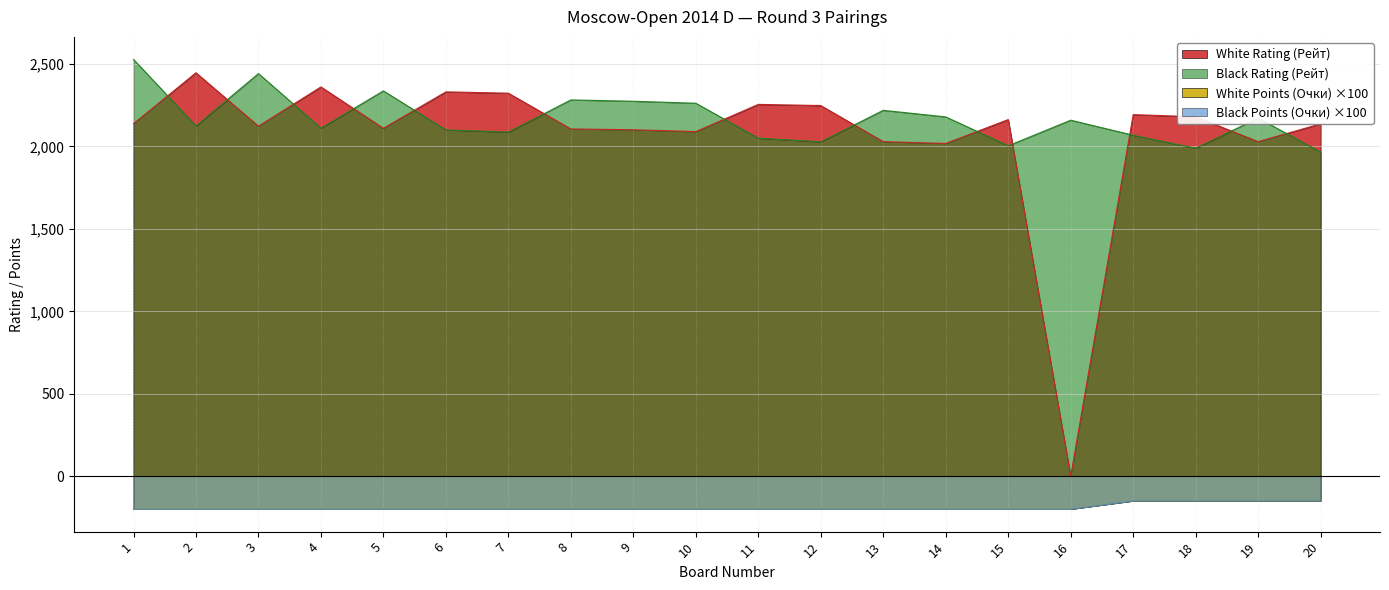

Which series has the widest spread of values?

White Rating (Рейт)